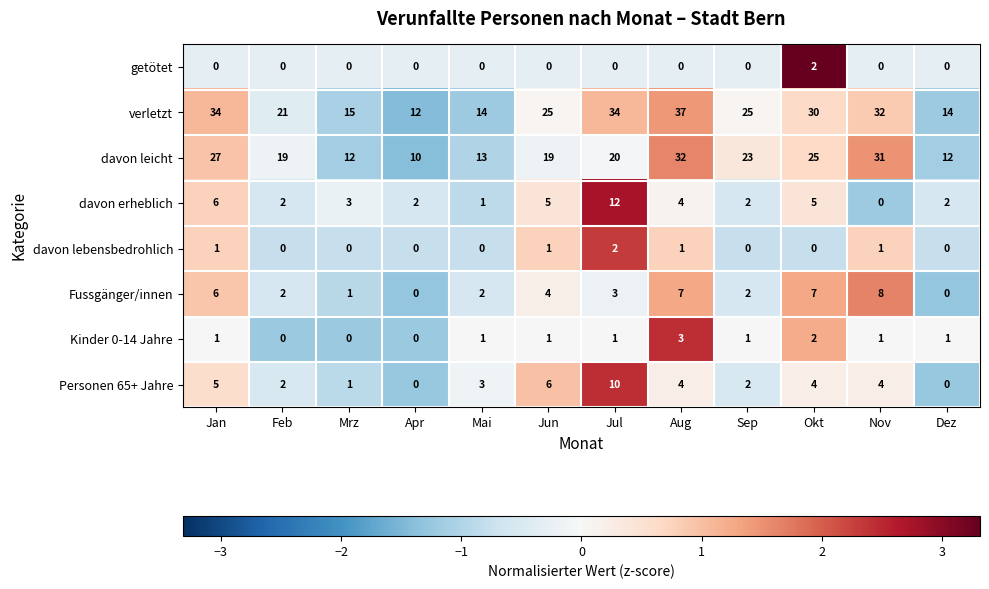

The davon erheblich series shows 3 at Sep. True or false?

False